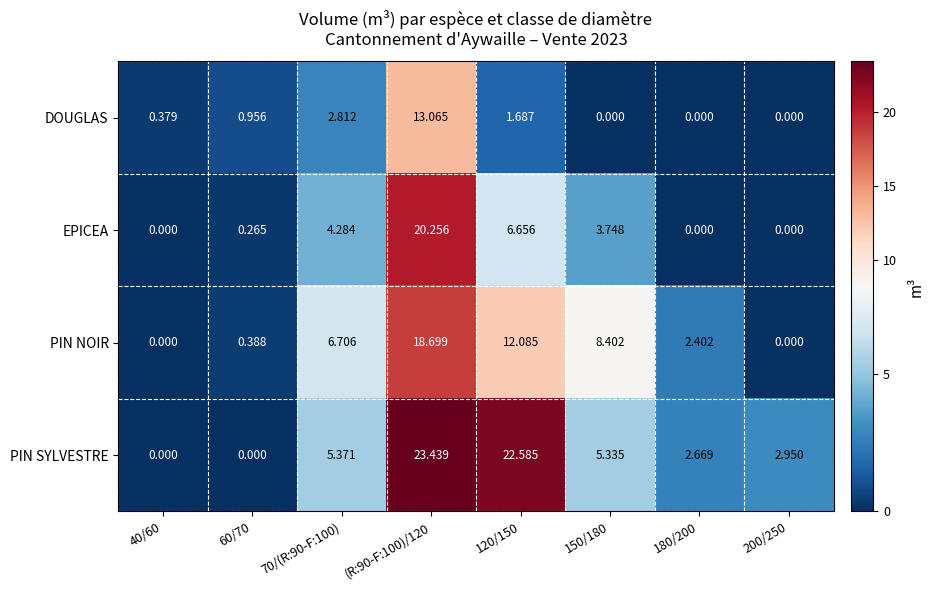

Which category has the highest value across all series?

(R:90-F:100)/120